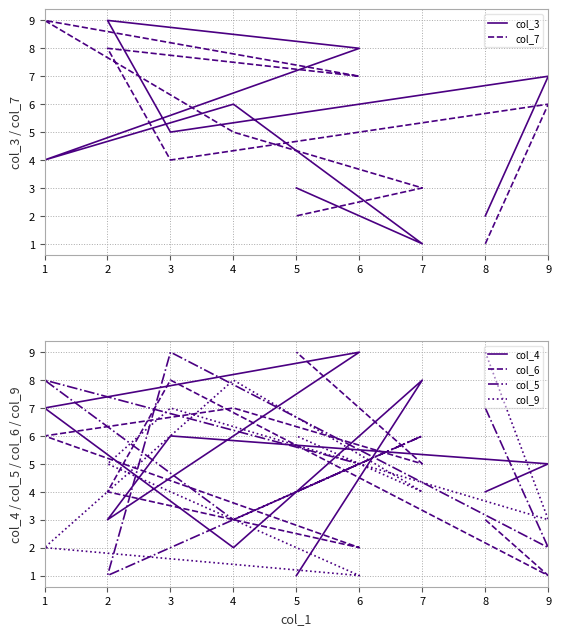

The col_5 series shows 0 at 2. True or false?

False